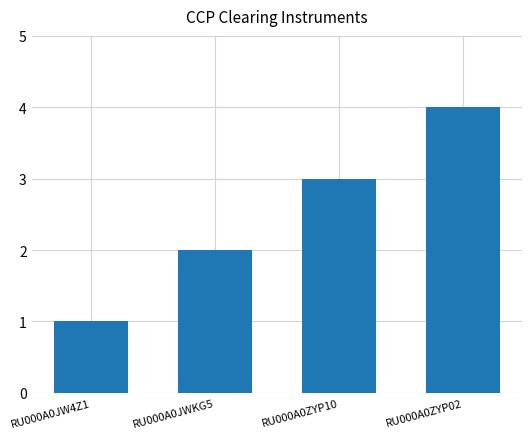

What is the difference between the second highest and minimum values?

2